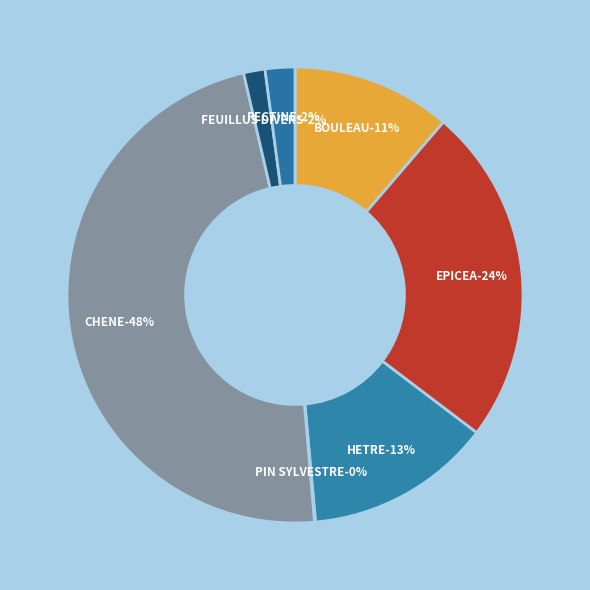

Is there any slice that represents more than half of the pie?

No